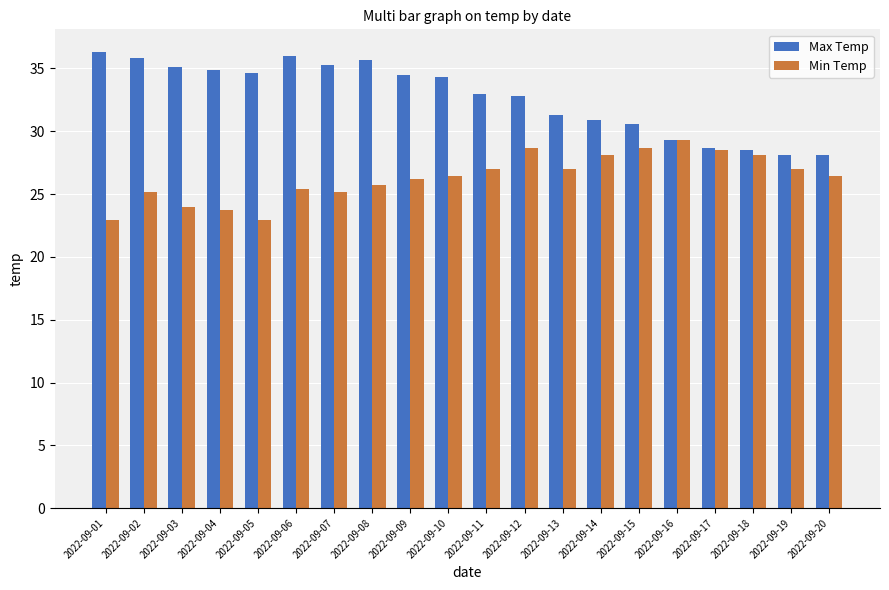

What is the total value across all series at 2022-09-14?

59.0